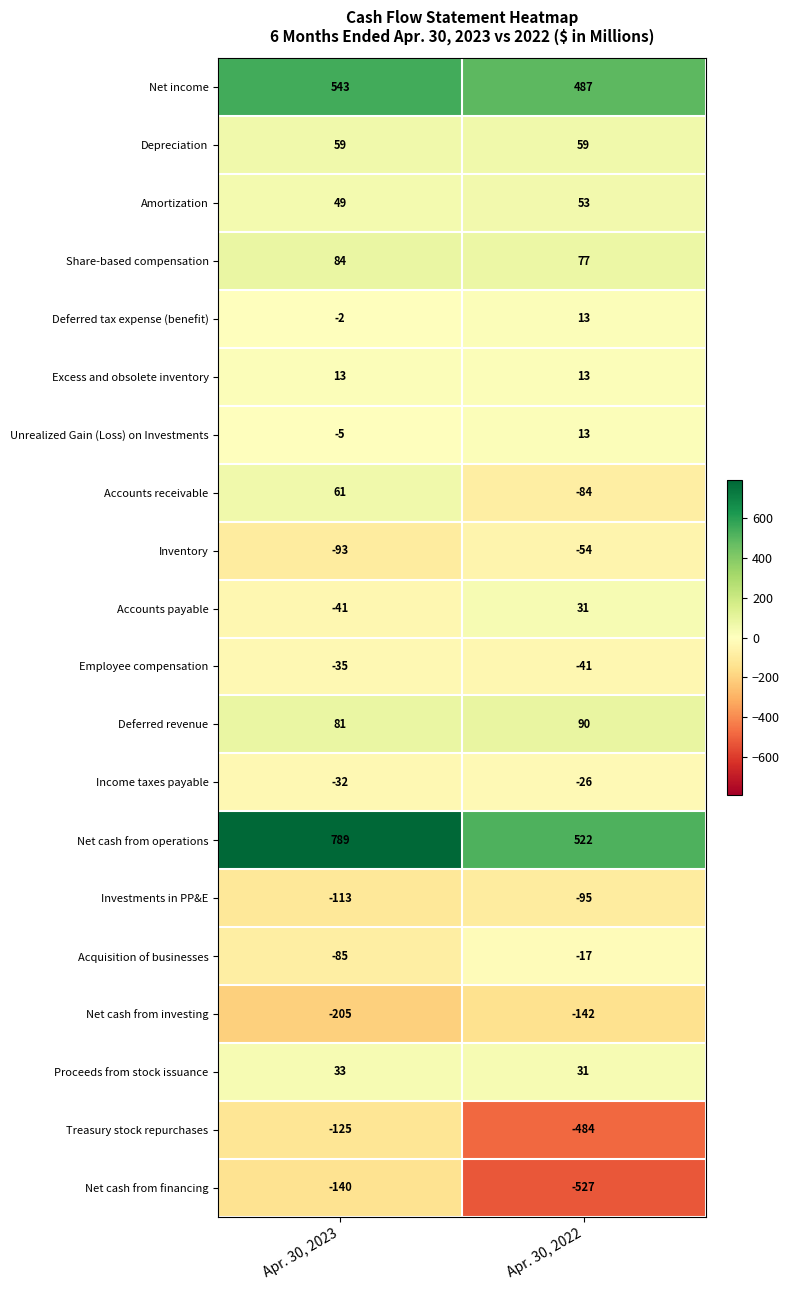

At which label is Inventory closest to -73?

Apr. 30, 2022